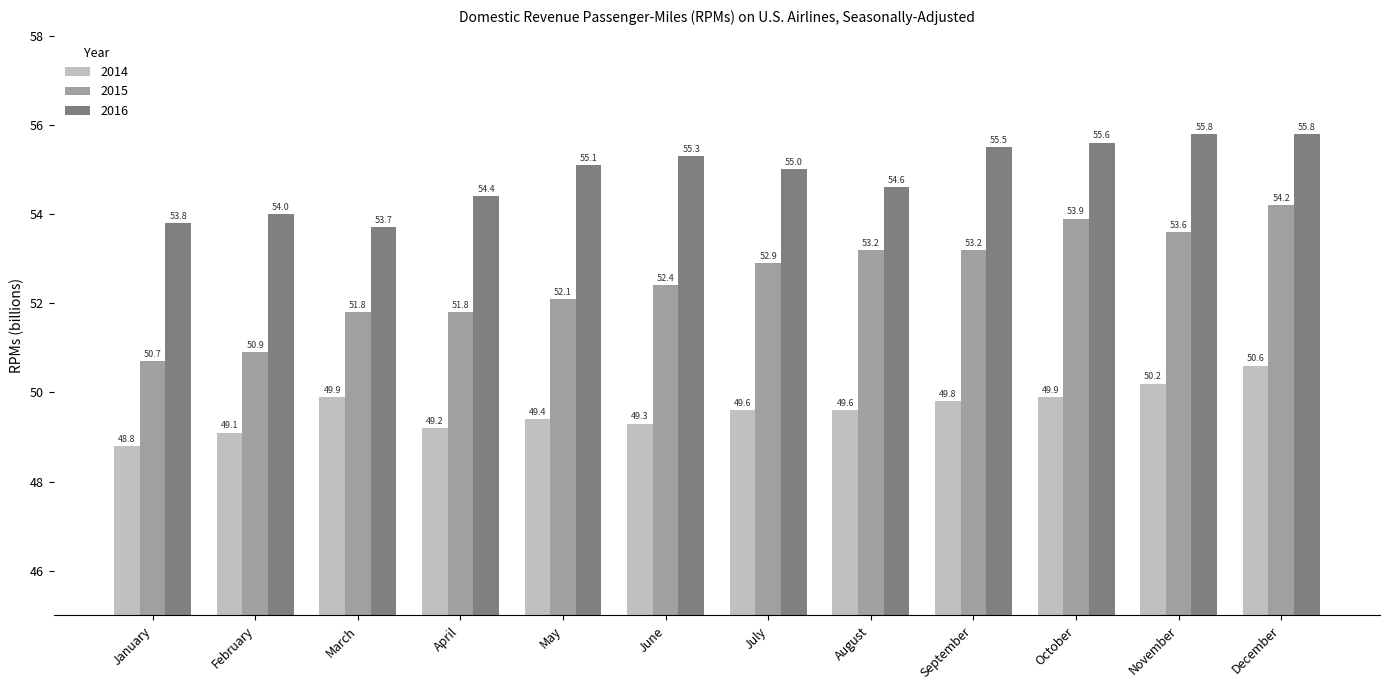

The value of 2015 at March is 85.6. True or false?

False